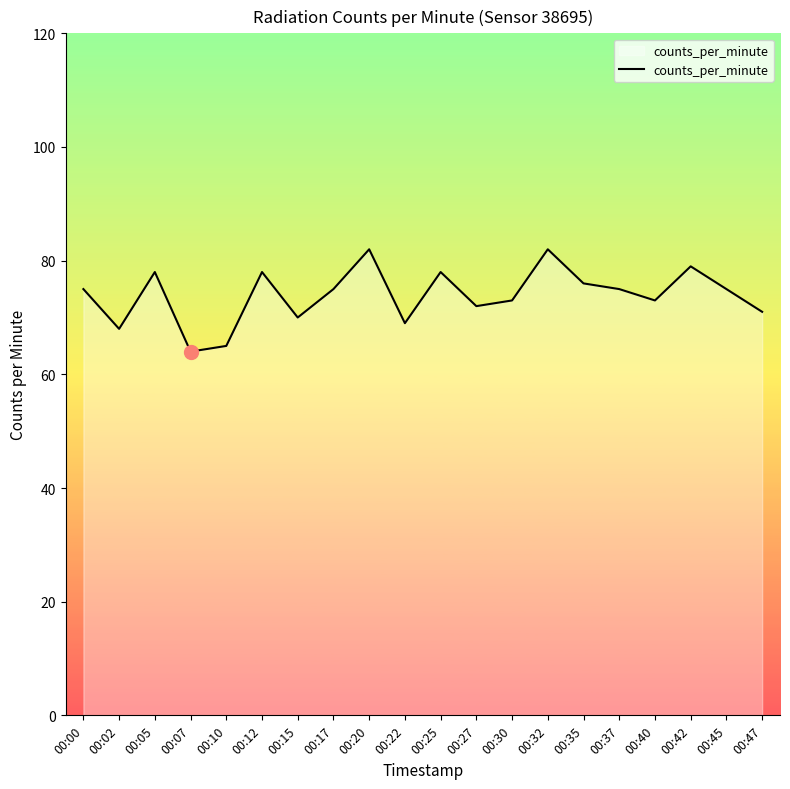

What is the ratio of the value at 00:37 to the value at 00:12?

1.0